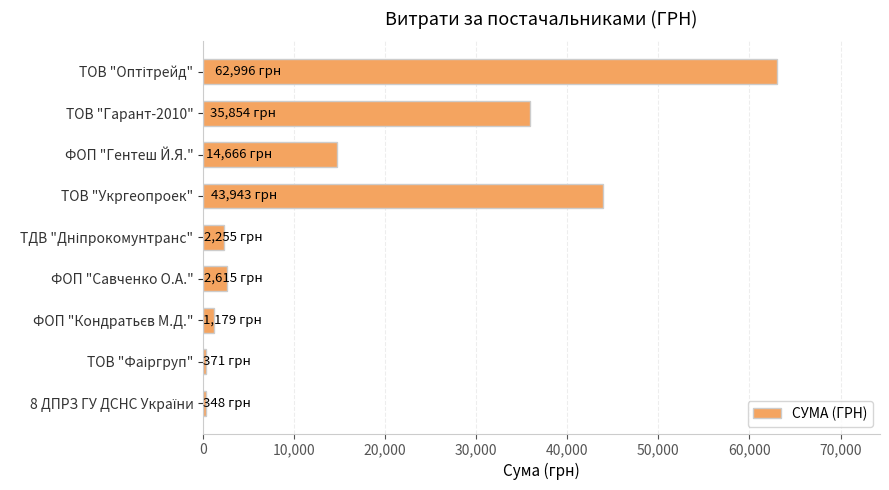

What is the average value?

18247.5